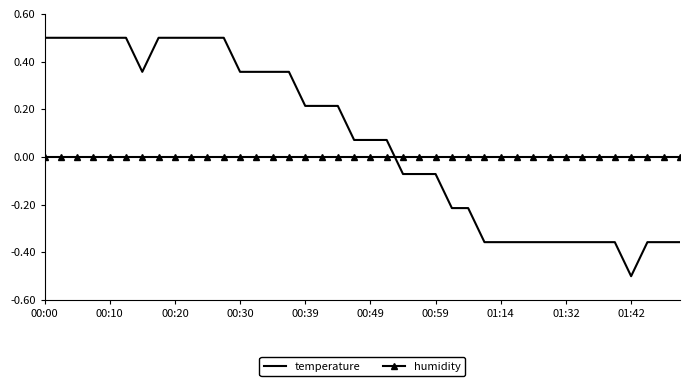

Rank the series by their average value, from highest to lowest.

temperature, humidity